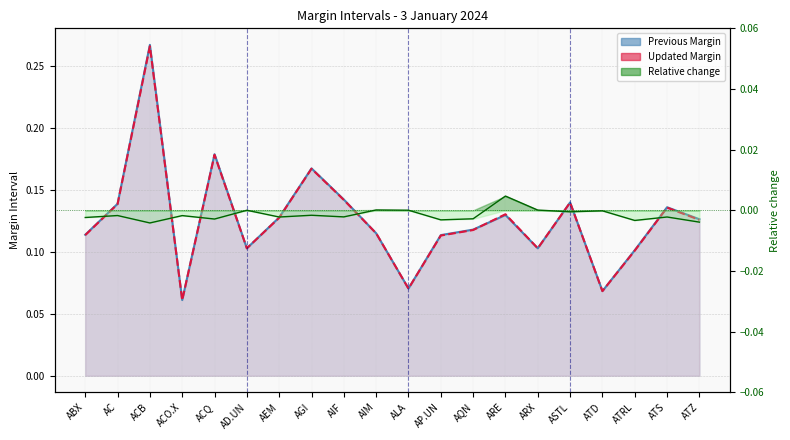

How many times do Previous Margin and Updated Margin cross each other?

6